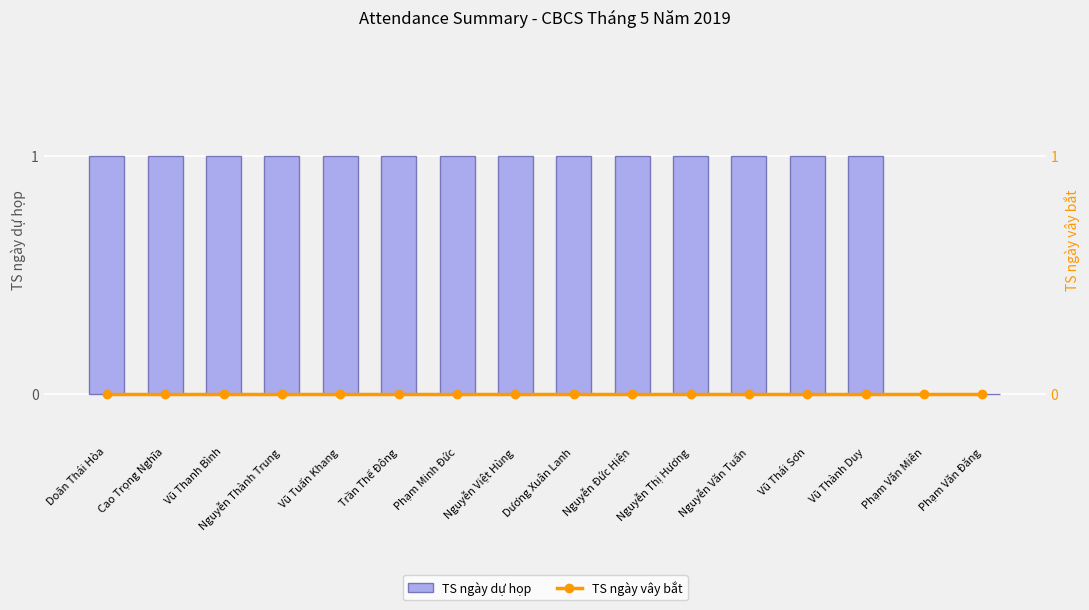

Which has a higher value, Dương Xuân Lanh or Nguyễn Thị Hương?

Dương Xuân Lanh